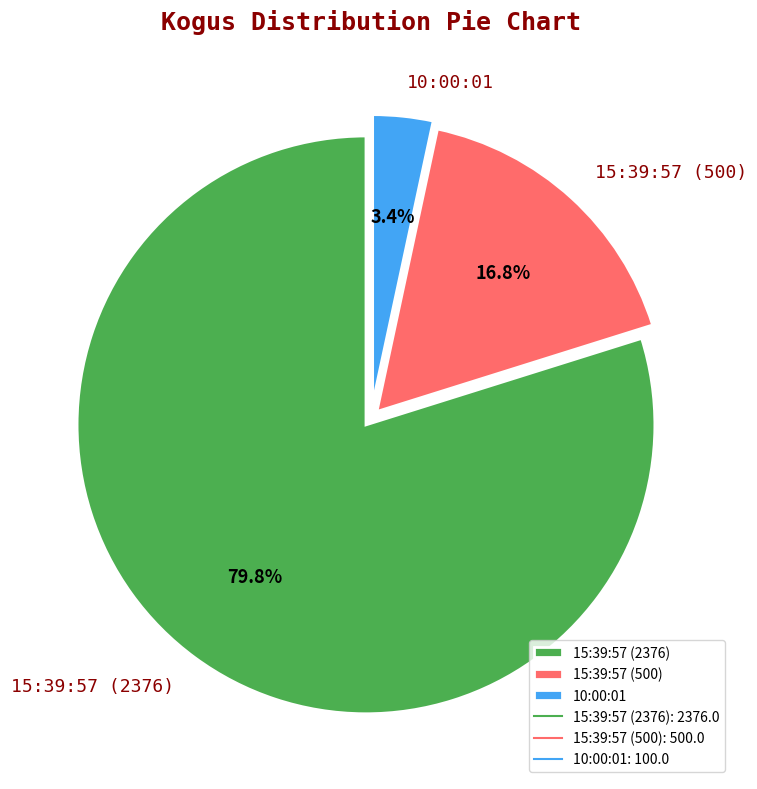

To the nearest percent, what is the average slice percentage?

33%